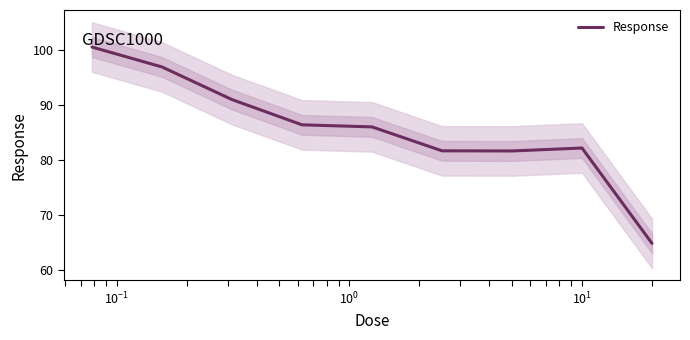

What is the minimum value for Response?

64.9